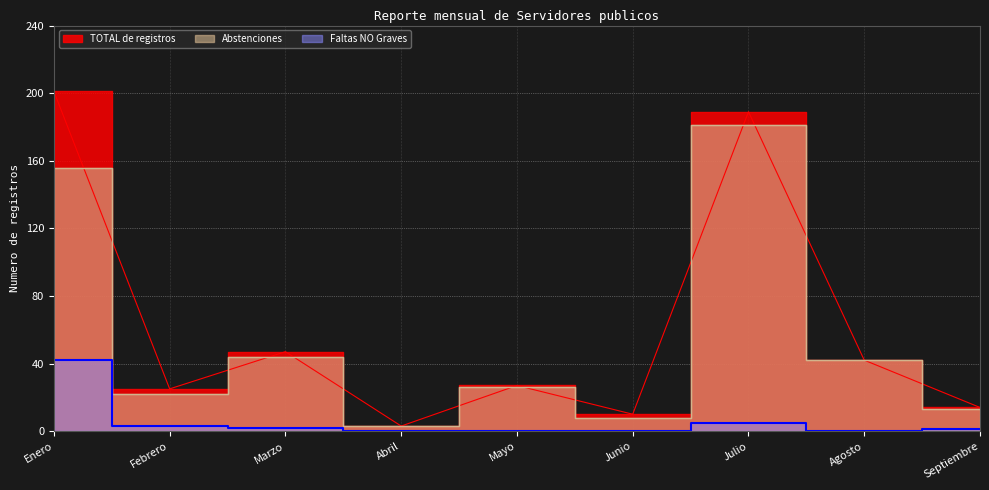

What is the sum of all Abstenciones values?

495